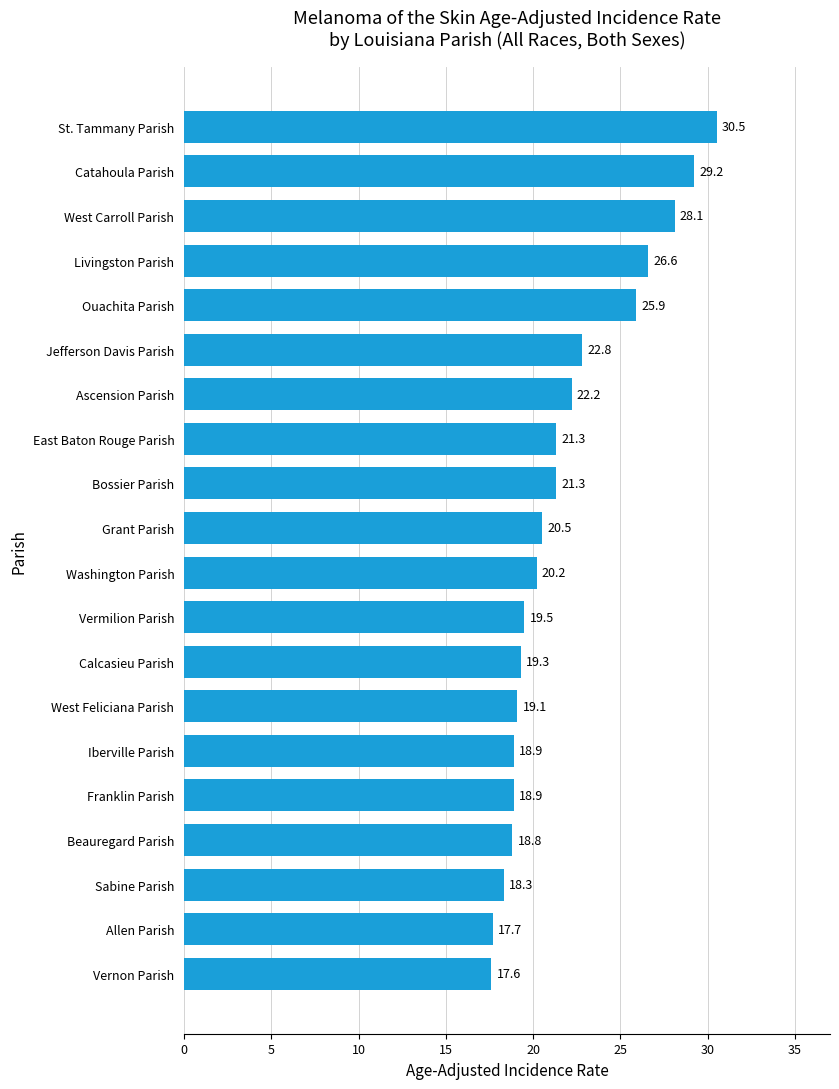

Which category has the highest value across all series?

St. Tammany Parish